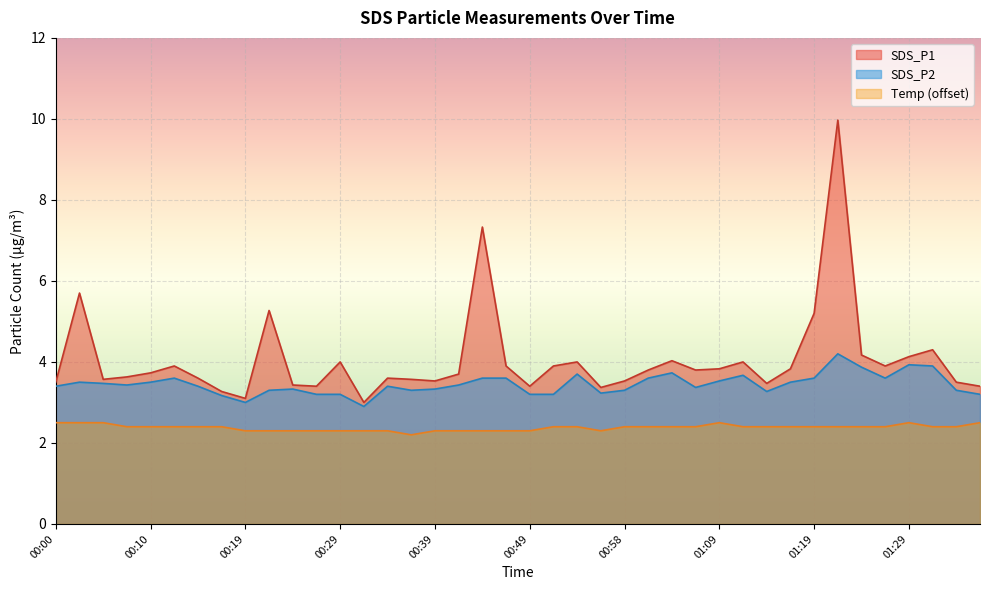

What is the sum of all SDS_P1 values?

162.3